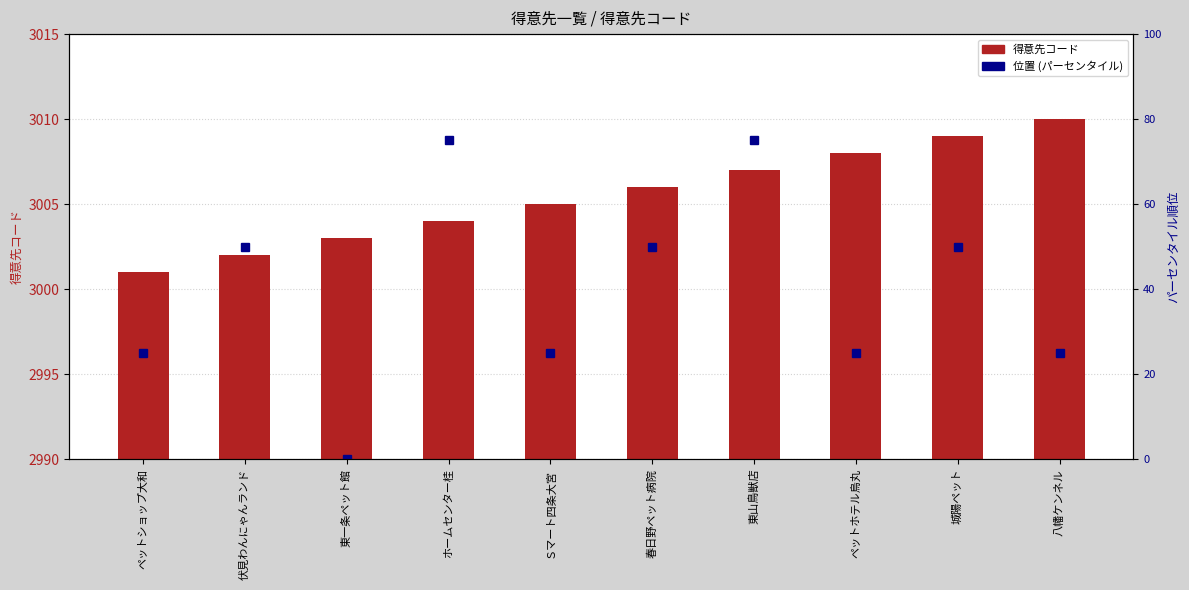

How many groups of bars are there?

10